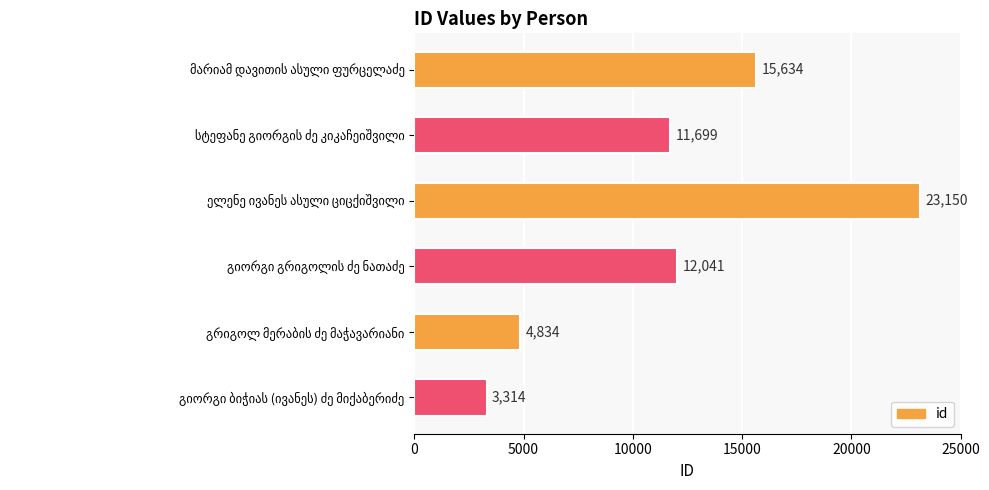

What is the sum of all values?

70672